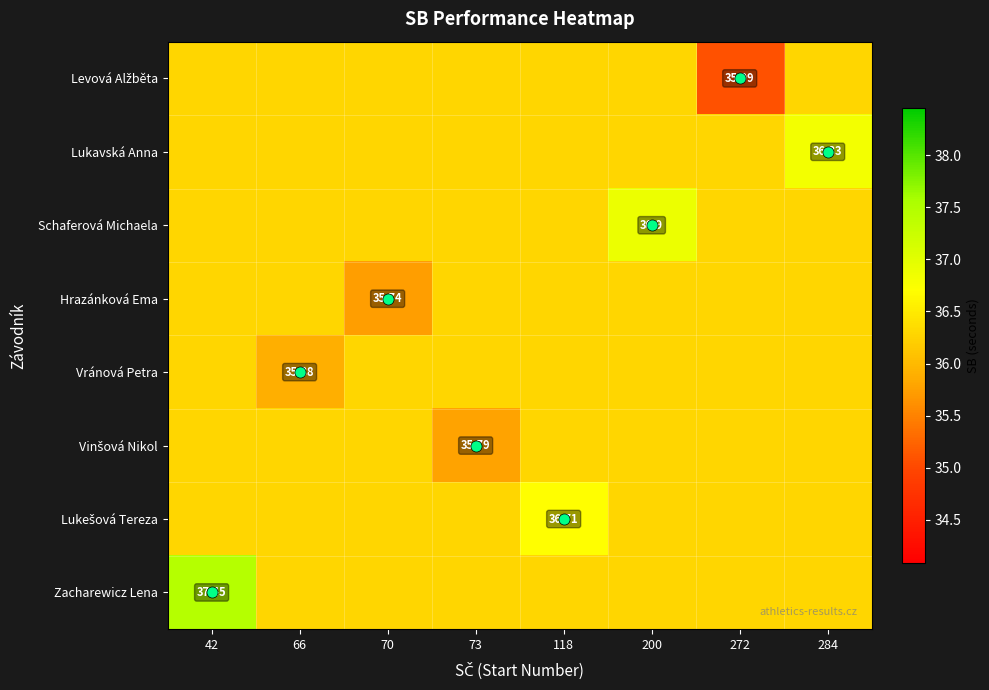

What is the approximate value of Zacharewicz Lena at 118?

36.3